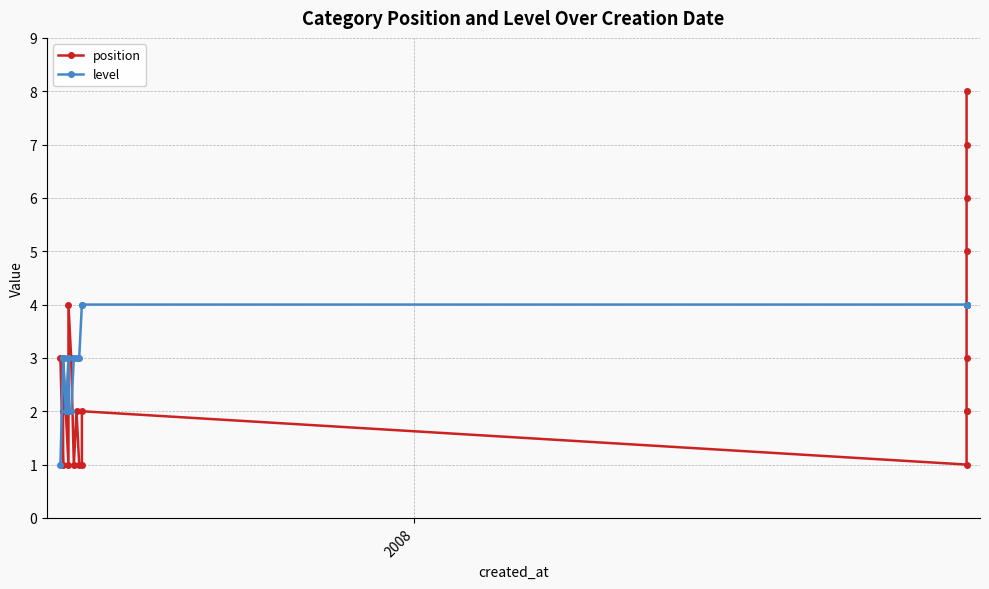

What are all the series names shown in the legend?

position, level